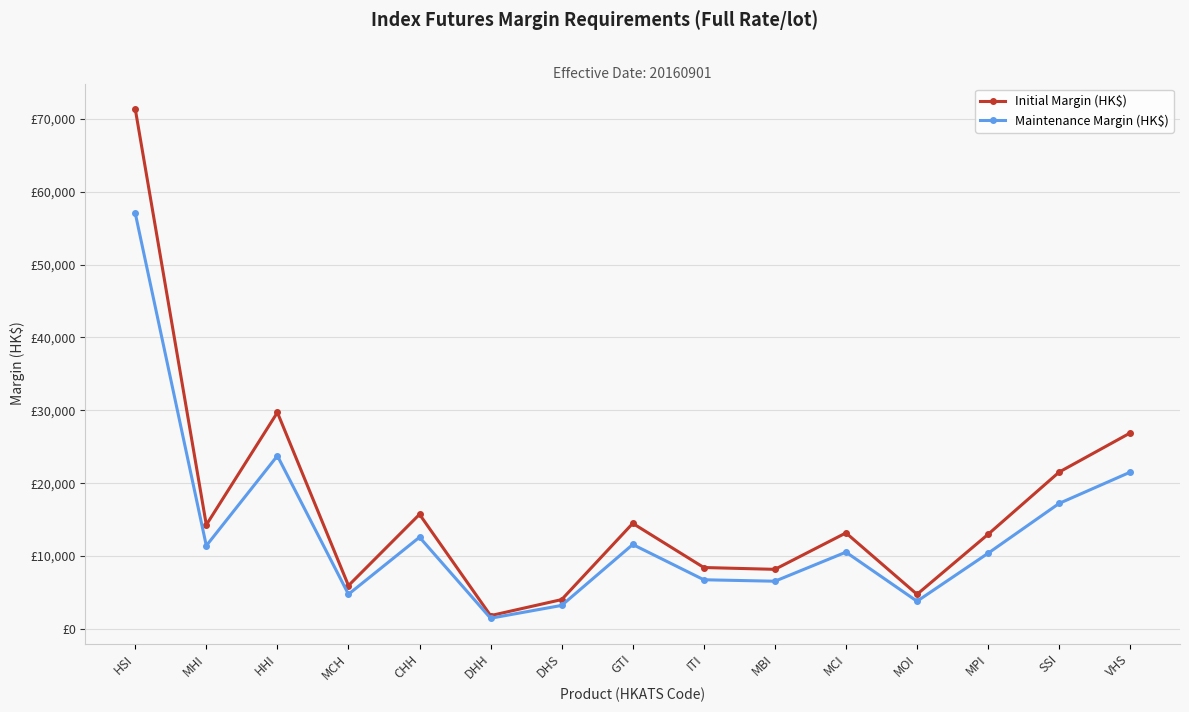

True or false: Maintenance Margin (HK$) has a value of 57050 at HSI.

True